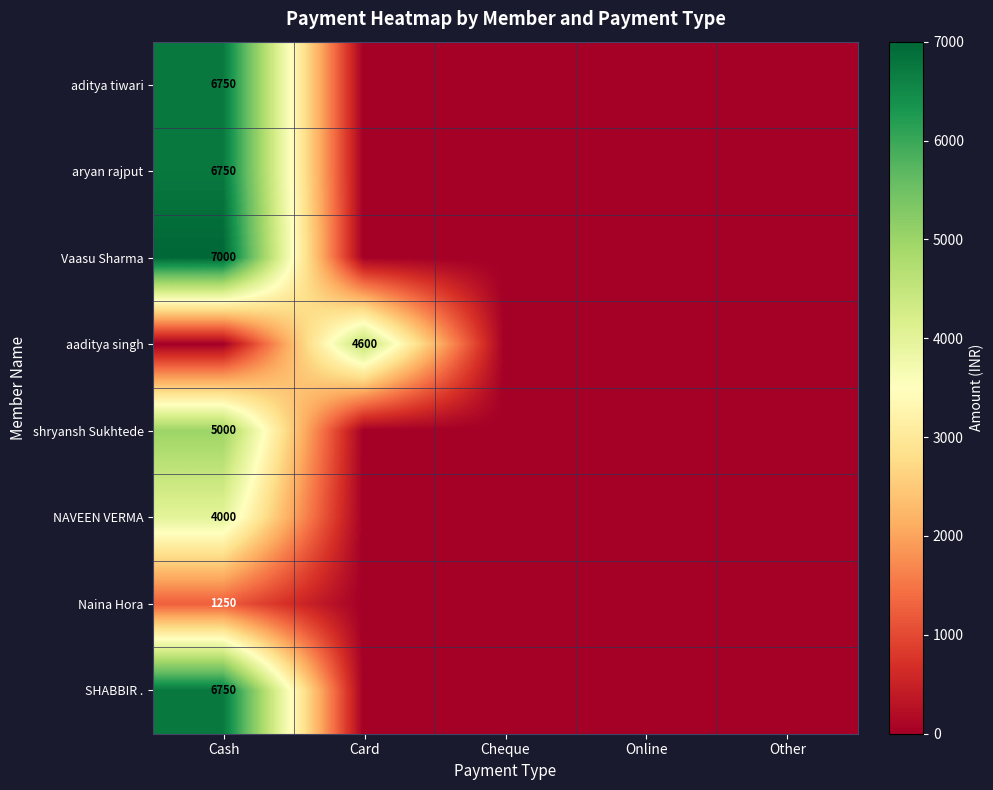

True or false: shryansh Sukhtede has a value of 5000 at Cash.

True